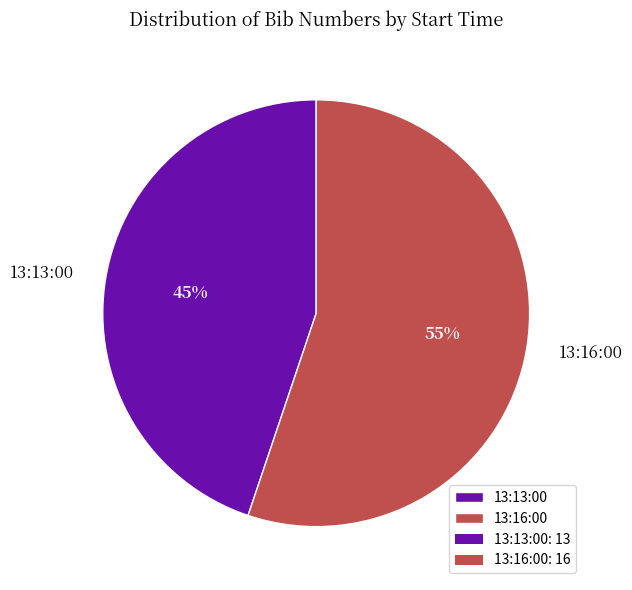

Is it true that 13:16:00 is 47% of the pie?

False